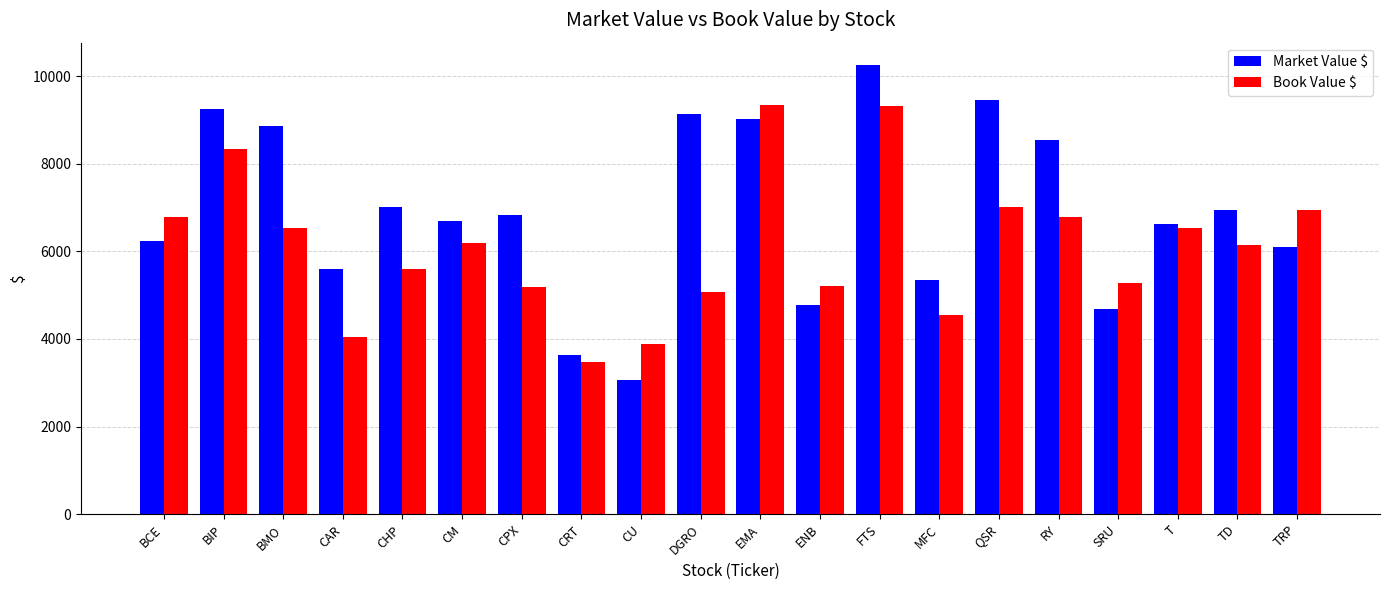

What is the value of the Book Value $ bar at the 17th from the left?

5278.6